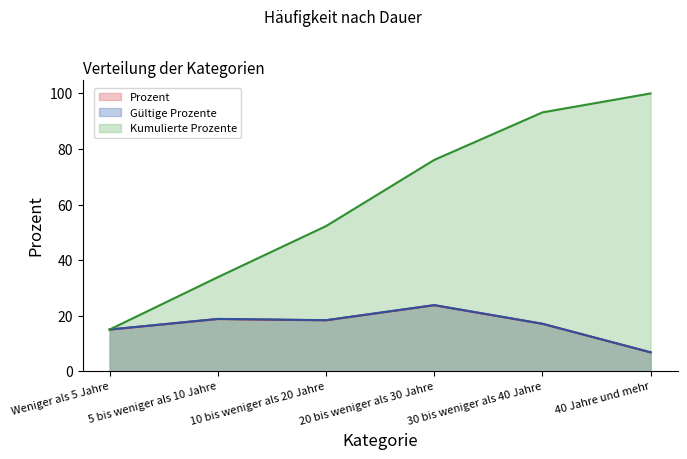

Reading left to right, list all the values displayed in this chart.

Prozent: 15.0	18.8	18.3	23.8	17.1	6.8
Gültige Prozente: 15.0	18.8	18.4	23.8	17.1	6.8
Kumulierte Prozente: 15.0	33.9	52.3	76.1	93.2	100.0